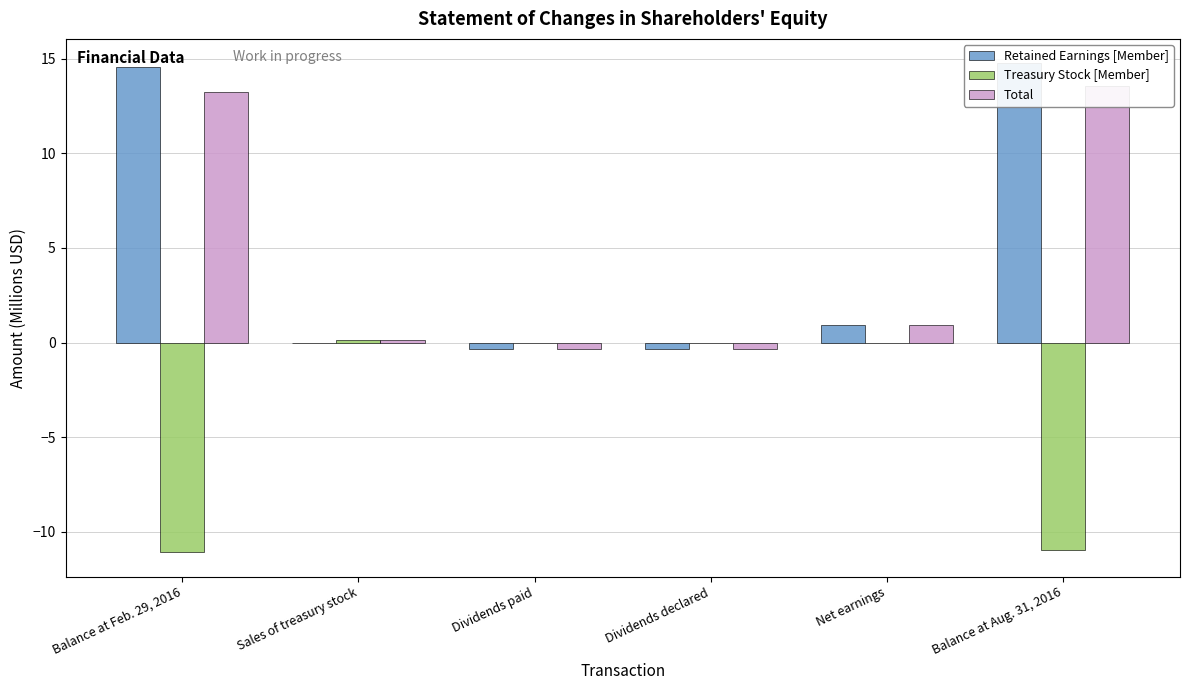

Reading left to right, list all the values displayed in this chart.

Retained Earnings [Member]: Balance at Feb. 29, 2016=14.6	Sales of treasury stock=0.0	Dividends paid=-0.4	Dividends declared=-0.4	Net earnings=0.9	Balance at Aug. 31, 2016=14.8
Treasury Stock [Member]: Balance at Feb. 29, 2016=-11.1	Sales of treasury stock=0.1	Dividends paid=0.0	Dividends declared=0.0	Net earnings=0.0	Balance at Aug. 31, 2016=-11.0
Total: Balance at Feb. 29, 2016=13.2	Sales of treasury stock=0.1	Dividends paid=-0.4	Dividends declared=-0.4	Net earnings=0.9	Balance at Aug. 31, 2016=13.5